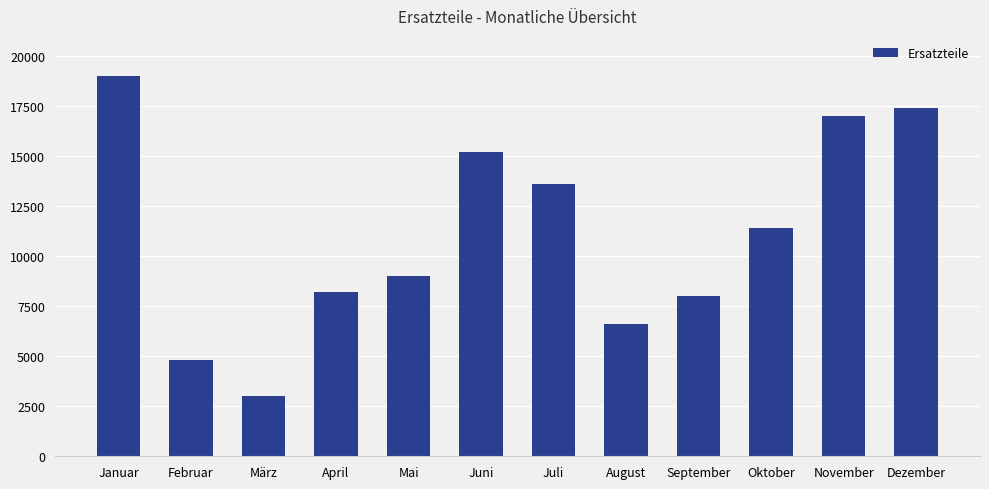

Rank the categories by value from lowest to highest.

März, Februar, August, September, April, Mai, Oktober, Juli, Juni, November, Dezember, Januar